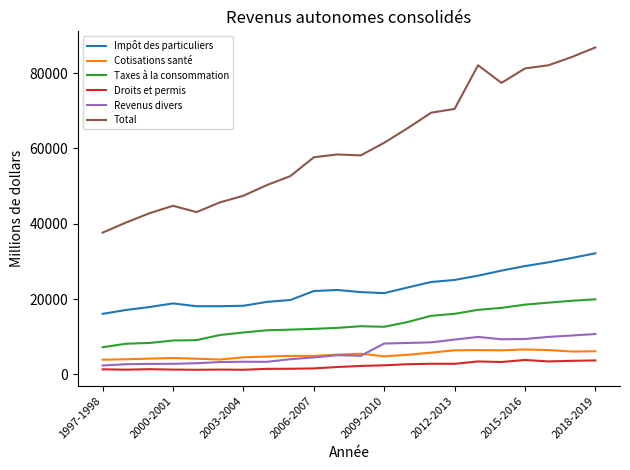

What are all the series names shown in the legend?

Impôt des particuliers, Cotisations santé, Taxes à la consommation, Droits et permis, Revenus divers, Total